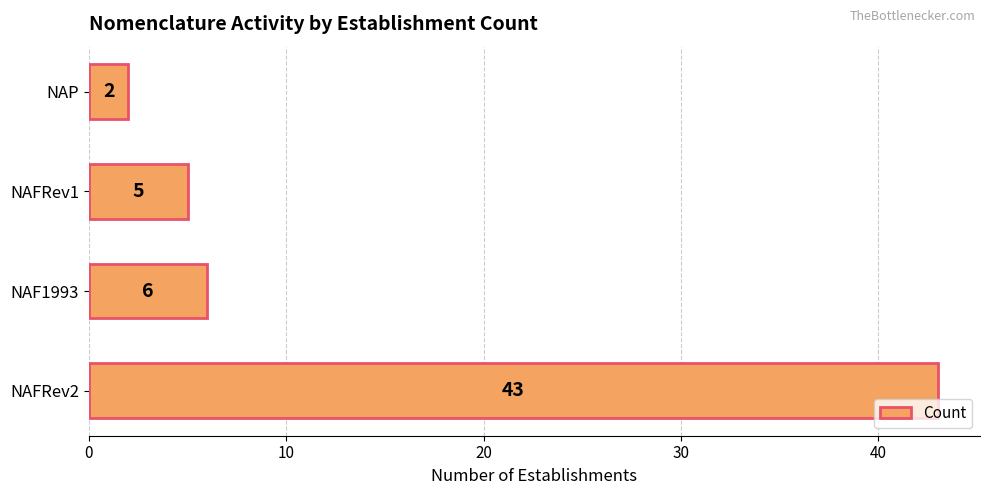

What is the difference between the maximum and minimum values?

41